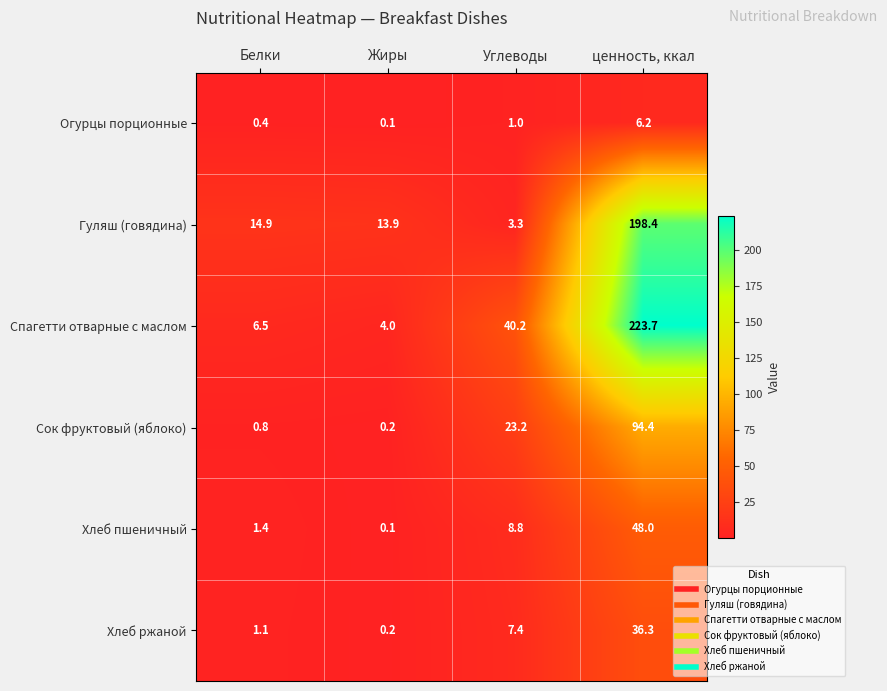

Which series has the largest range (max minus min)?

Спагетти отварные с маслом